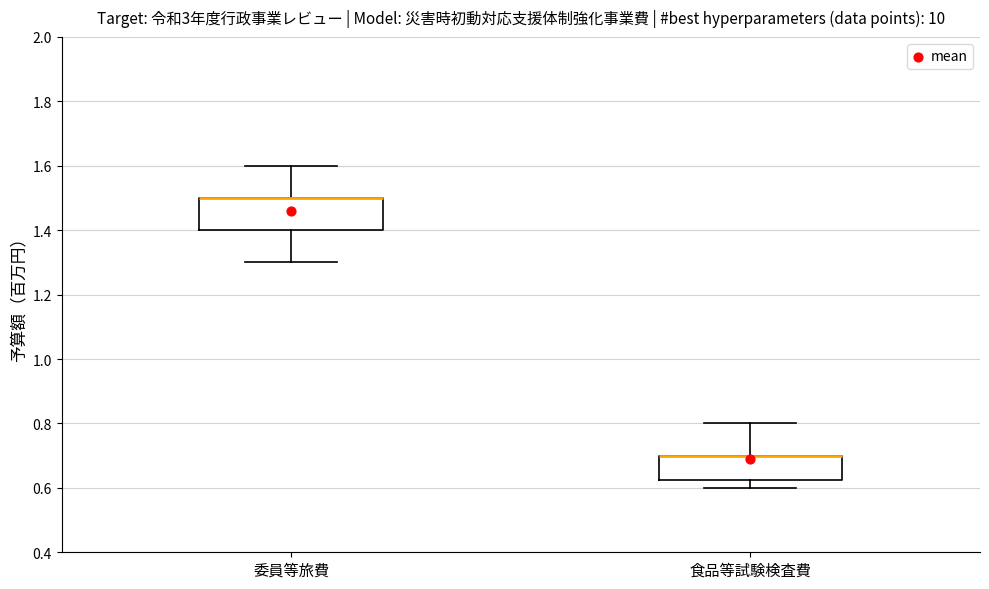

Which box is the tallest, from its lower edge to its upper edge?

委員等旅費